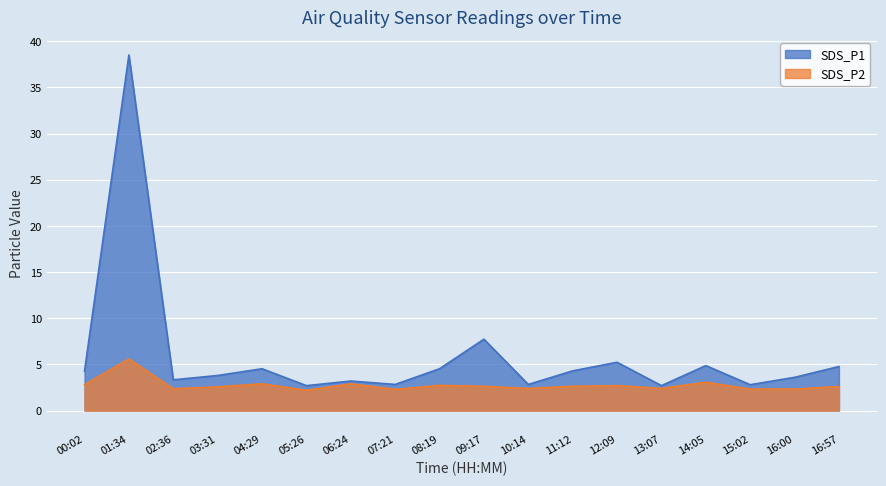

At which label does SDS_P1 reach its peak?

01:34